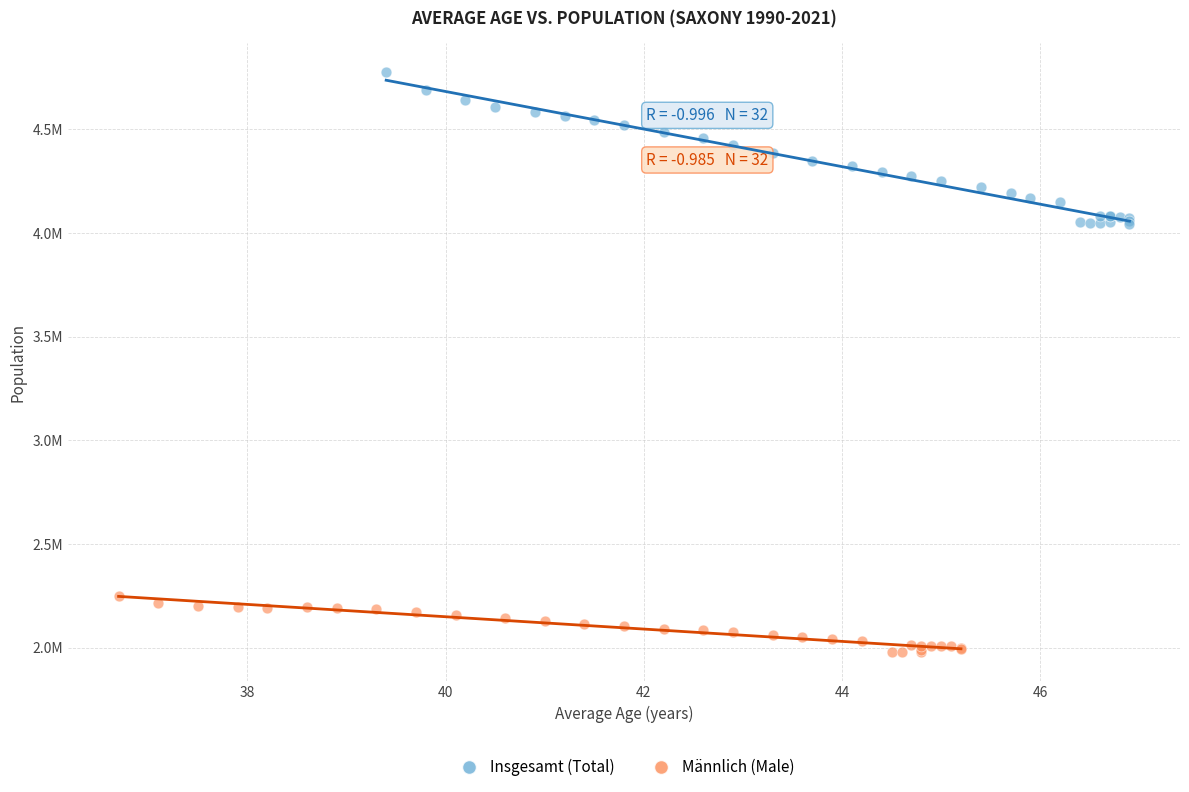

Which series contains the highest Y value?

Insgesamt (Total)